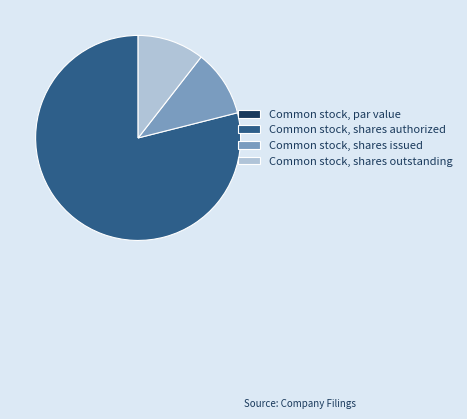

Which category has the biggest portion of the pie?

Common stock, shares authorized